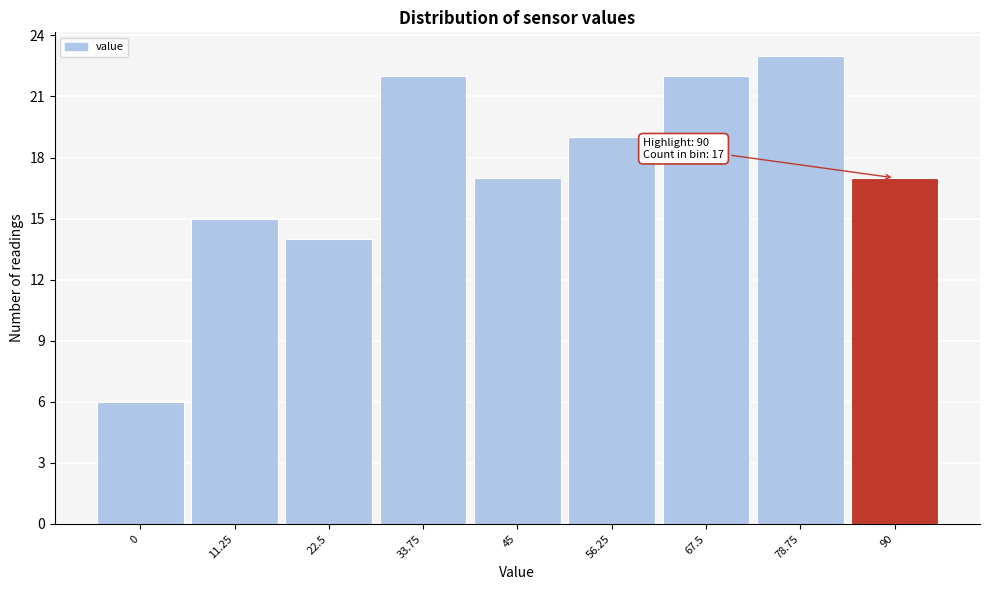

Which range on the x-axis has the tallest bar?

74 to 84